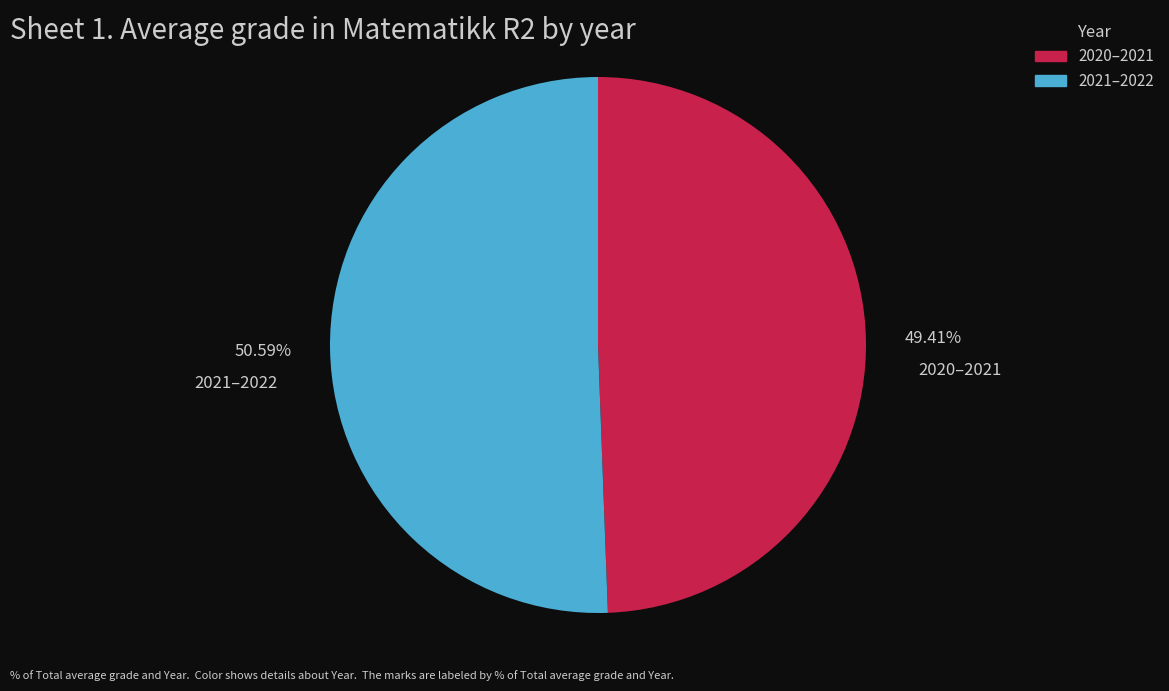

The 2021–2022 slice represents 51% of the pie. True or false?

True